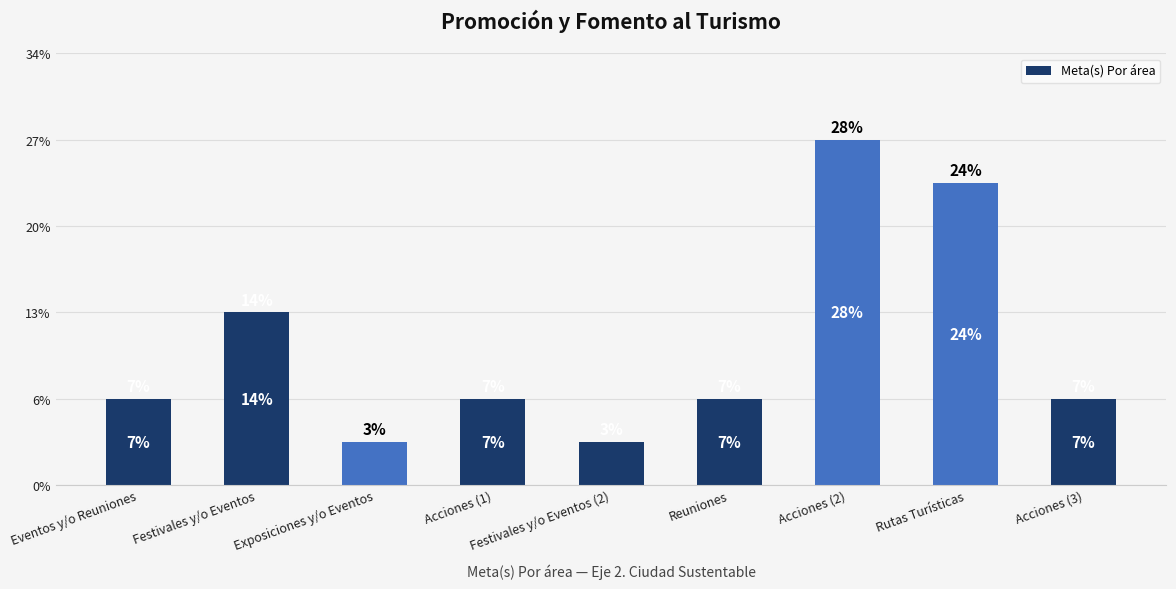

Is it true that the value at Reuniones is 2?

True